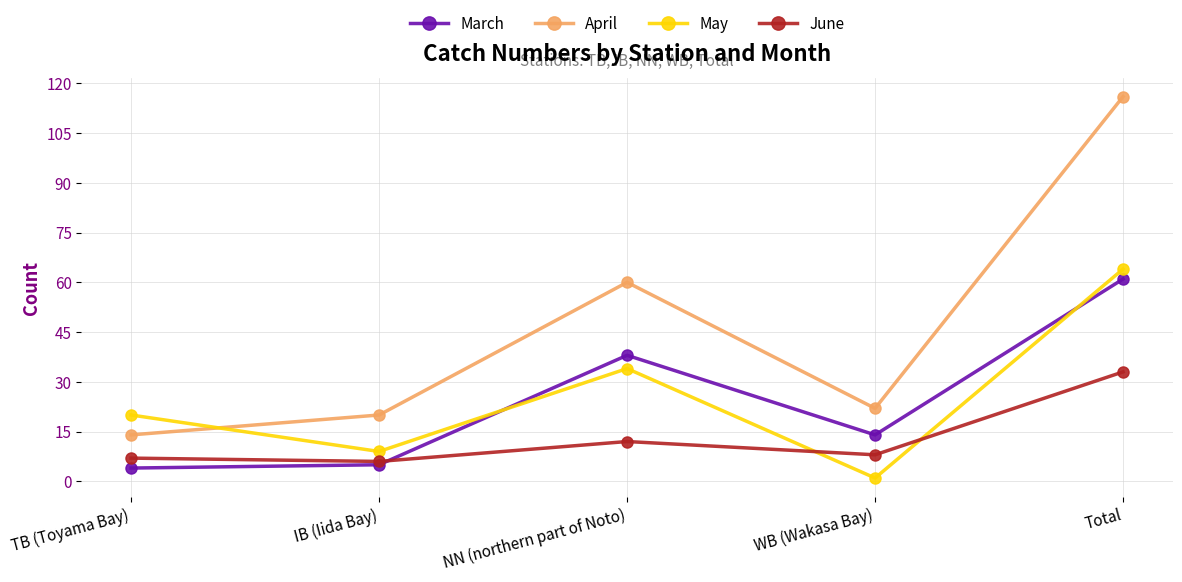

What position from the left is IB (Iida Bay)?

2